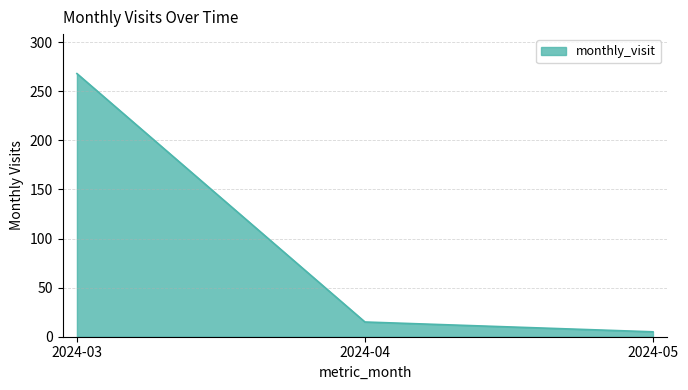

Reading right to left, what are all the values shown in this chart?

2024-05=5	2024-04=15	2024-03=268